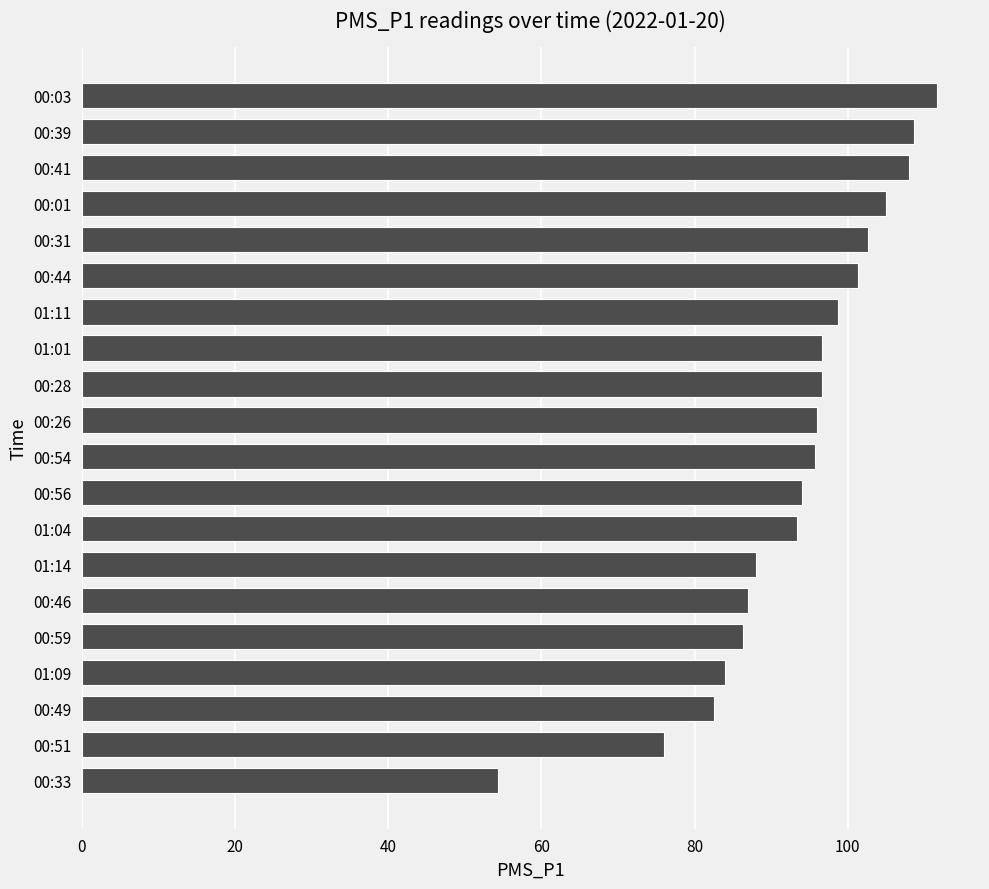

Is it true that the value at 00:51 is 76.0?

True